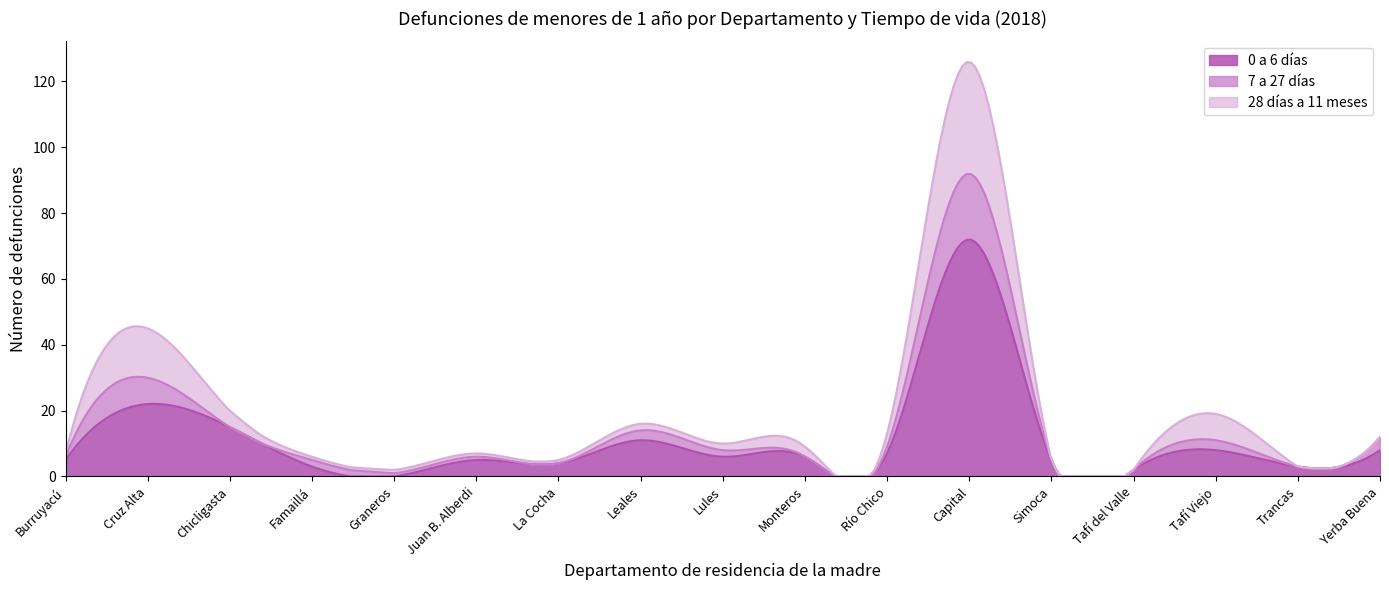

How many data points in 7 a 27 días are less than 1?

6